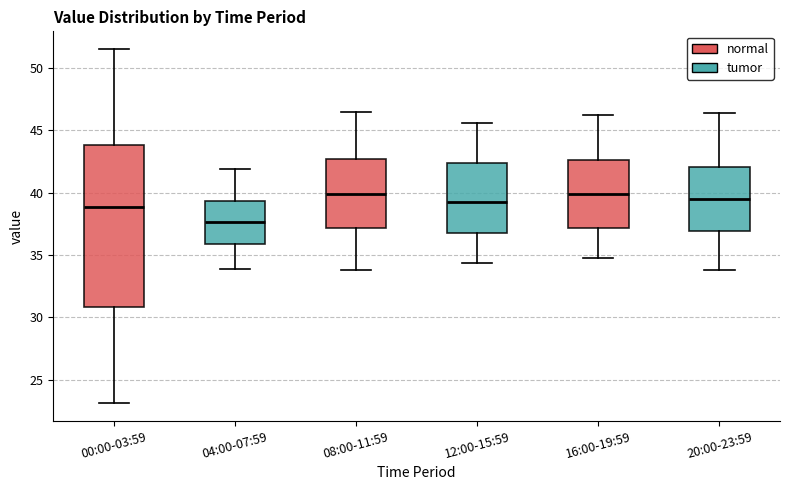

Reading left to right, read every box against the y-axis: the position of its median line, the range the box covers, and the ends of its whiskers. The values are not printed on the chart, so give them approximately, as read against the axis.

00:00-03:59: median 39.0, box 31.0 to 44.0, whiskers 23.0 to 51.5
04:00-07:59: median 37.5, box 36.0 to 39.5, whiskers 34.0 to 42.0
08:00-11:59: median 40.0, box 37.0 to 42.5, whiskers 34.0 to 46.5
12:00-15:59: median 39.5, box 37.0 to 42.5, whiskers 34.5 to 45.5
16:00-19:59: median 40.0, box 37.0 to 42.5, whiskers 35.0 to 46.0
20:00-23:59: median 39.5, box 37.0 to 42.0, whiskers 34.0 to 46.5